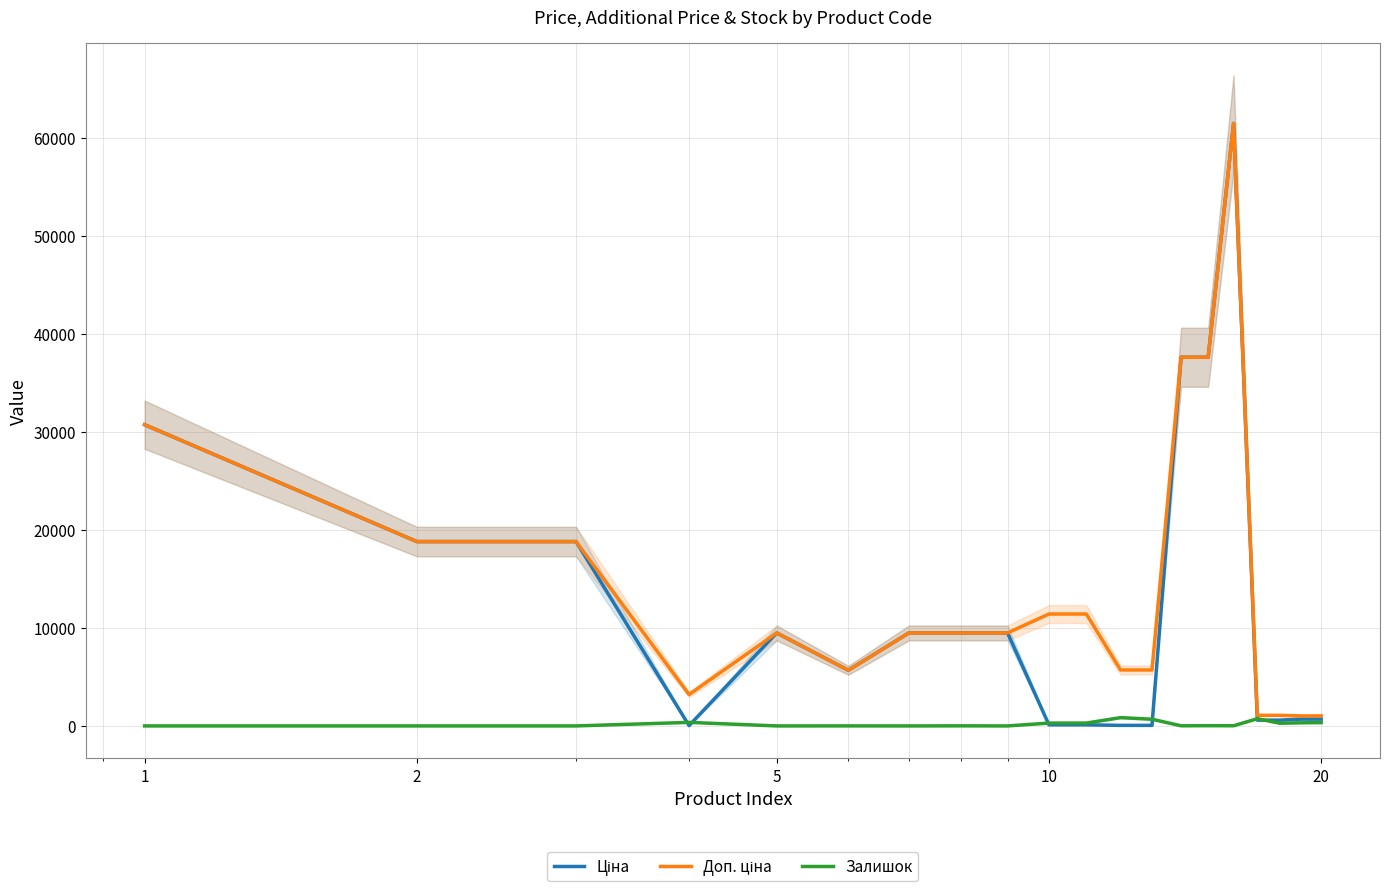

At how many categories does at least one series exceed 54478?

1